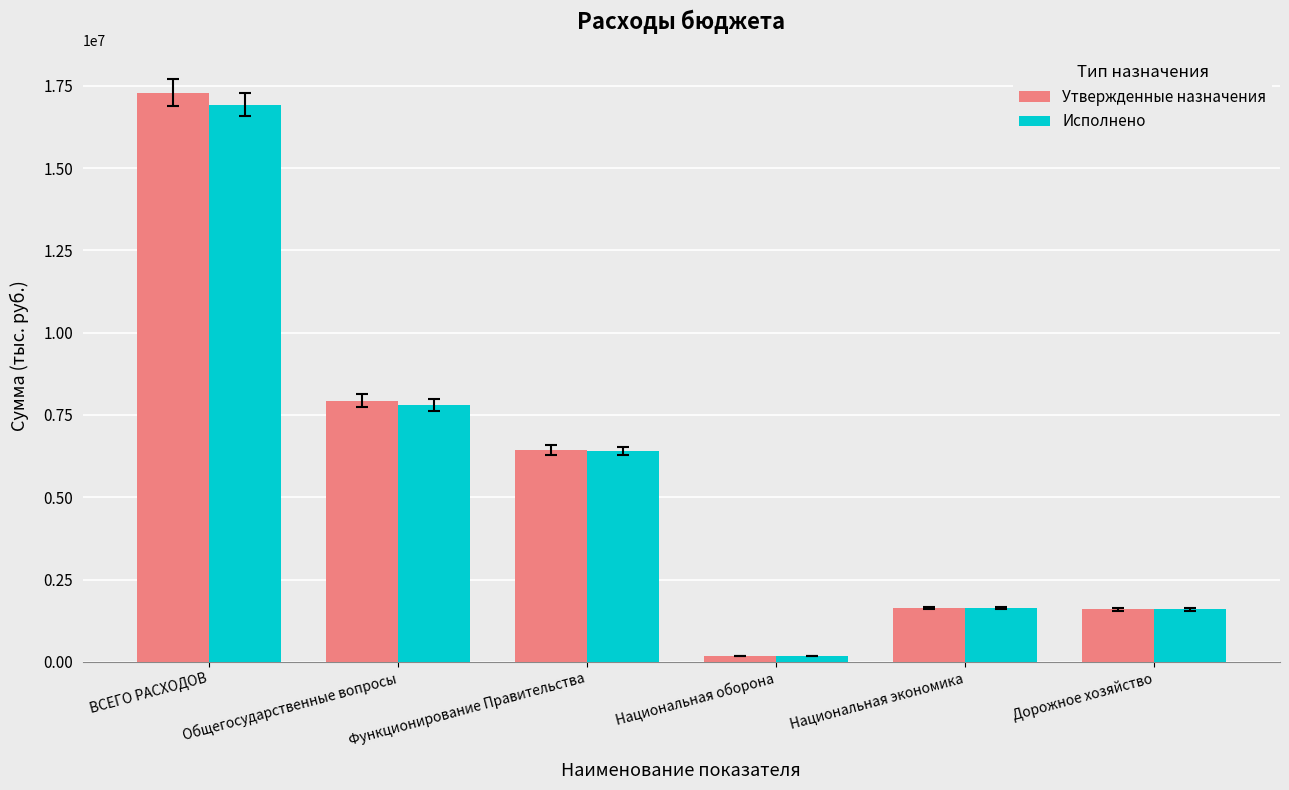

What is the maximum value for Исполнено?

16928196.3